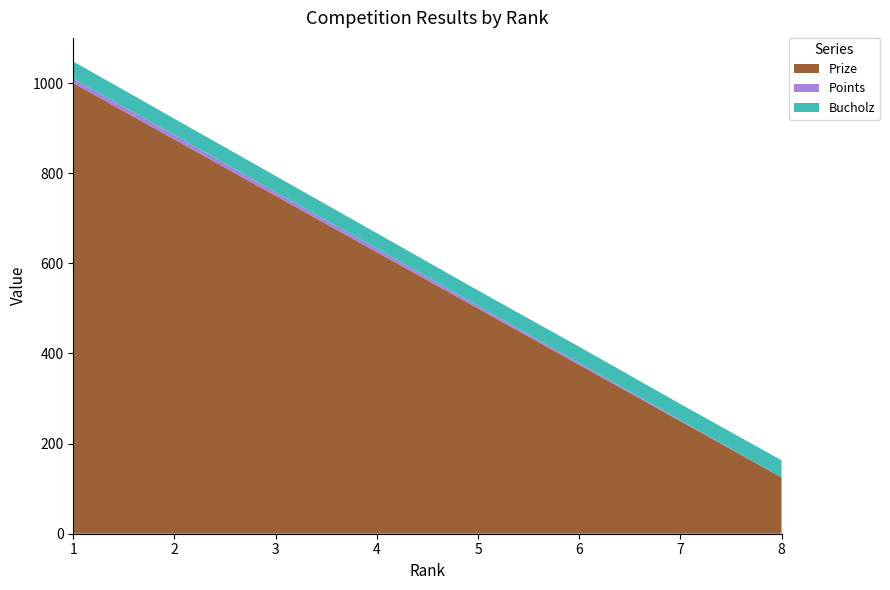

Reading left to right, list all the values displayed in this chart.

Prize: 1=1000	2=875	3=750	4=625	5=500	6=375	7=250	8=125
Points: 1=10	2=10	3=8	4=8	5=6	6=4	7=2	8=0
Bucholz: 1=38	2=36	3=36	4=34	5=34	6=36	7=36	8=38